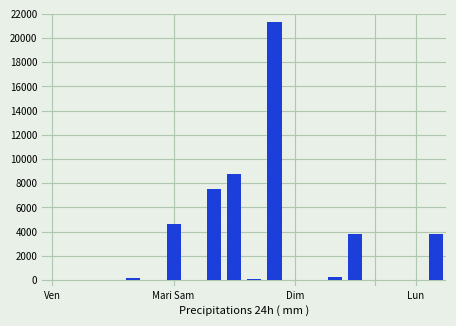

What is the greatest value displayed?

21291.0